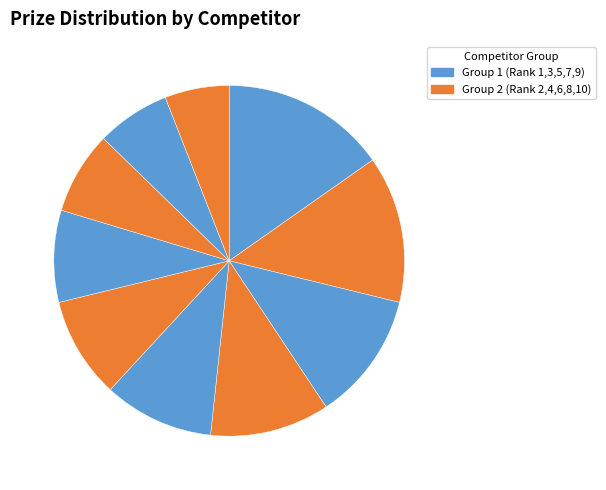

How many slices are in this pie chart?

10